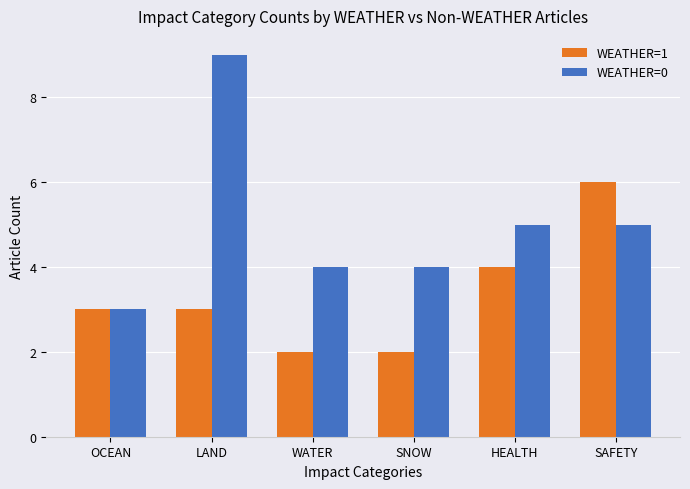

What is the minimum value shown in the chart?

2